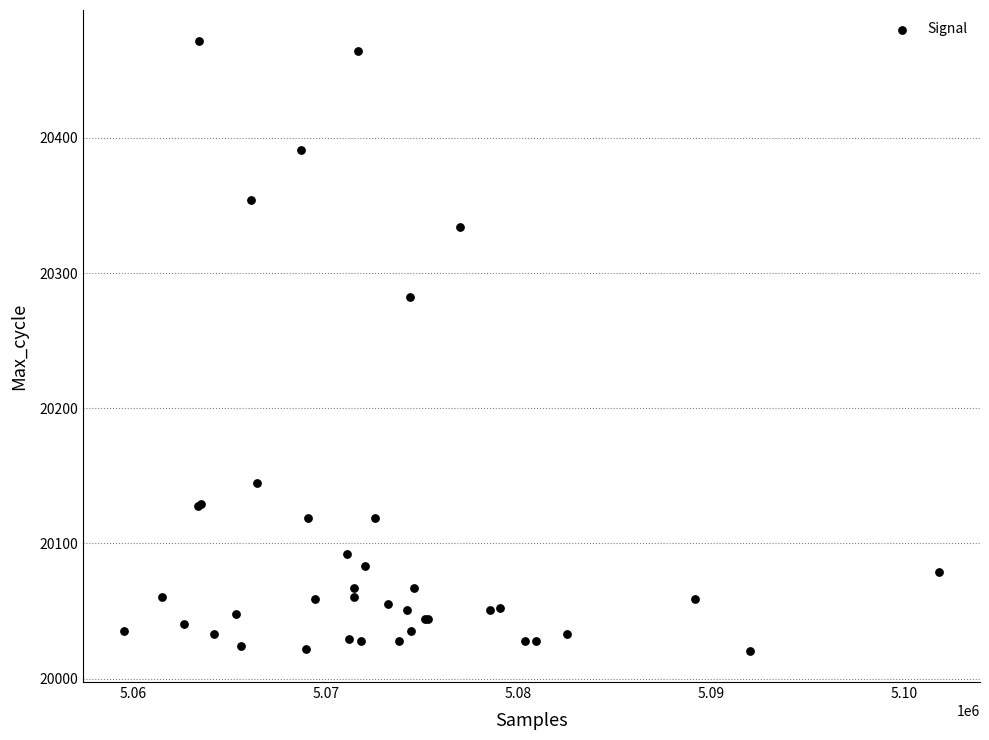

What Y value in the scatter plot is closest to 20246?

20282